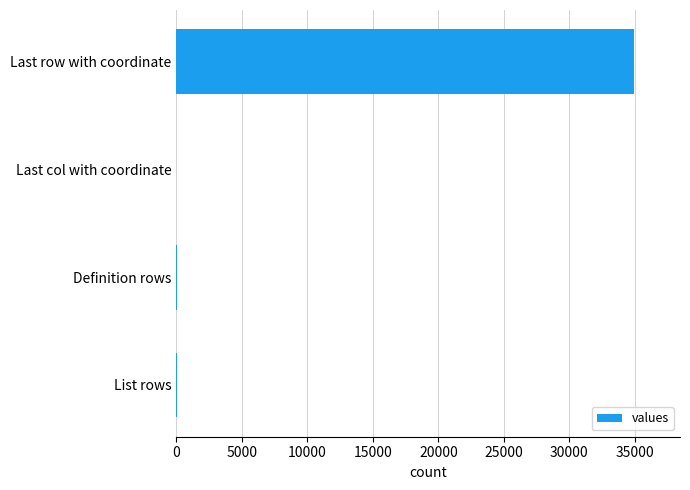

Are the bars horizontal?

Yes